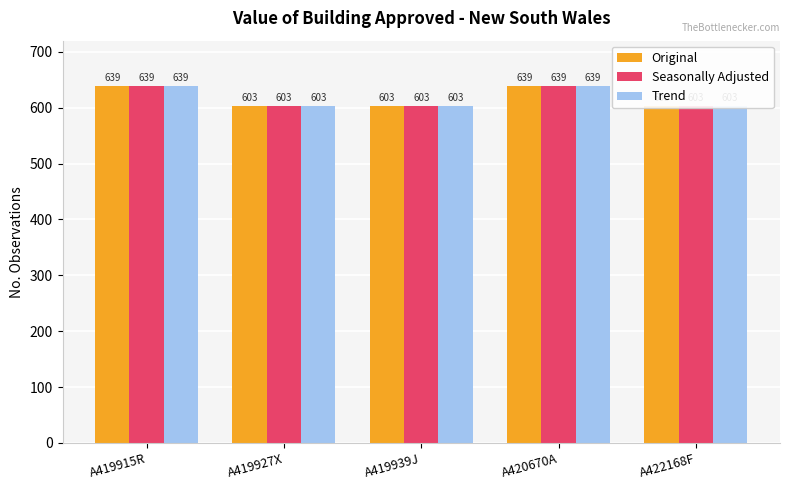

Reading left to right, list all the values displayed in this chart.

Original: A419915R=639	A419927X=603	A419939J=603	A420670A=639	A422168F=603
Seasonally Adjusted: A419915R=639	A419927X=603	A419939J=603	A420670A=639	A422168F=603
Trend: A419915R=639	A419927X=603	A419939J=603	A420670A=639	A422168F=603